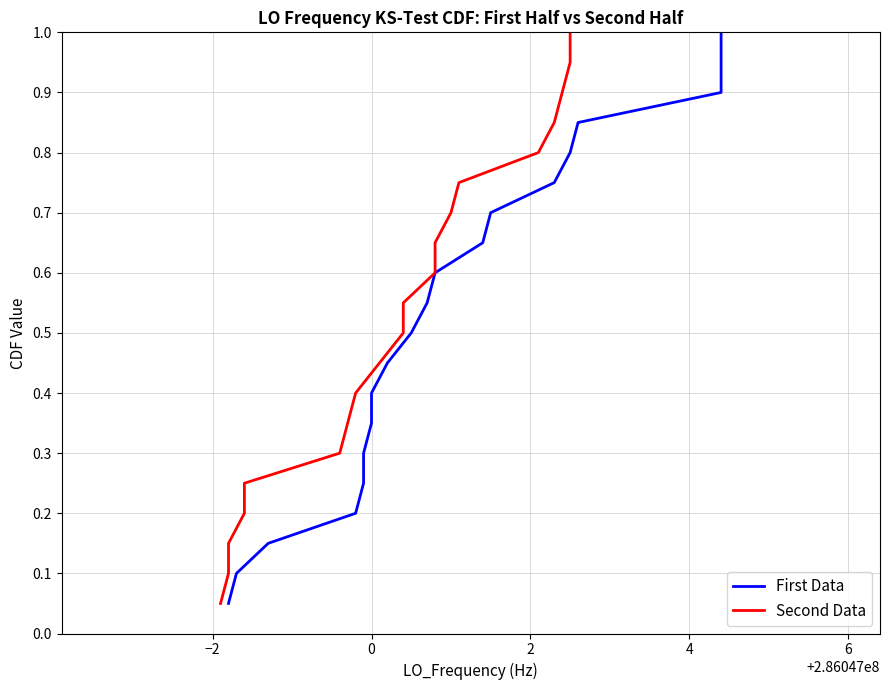

How many lines are shown in the chart?

2